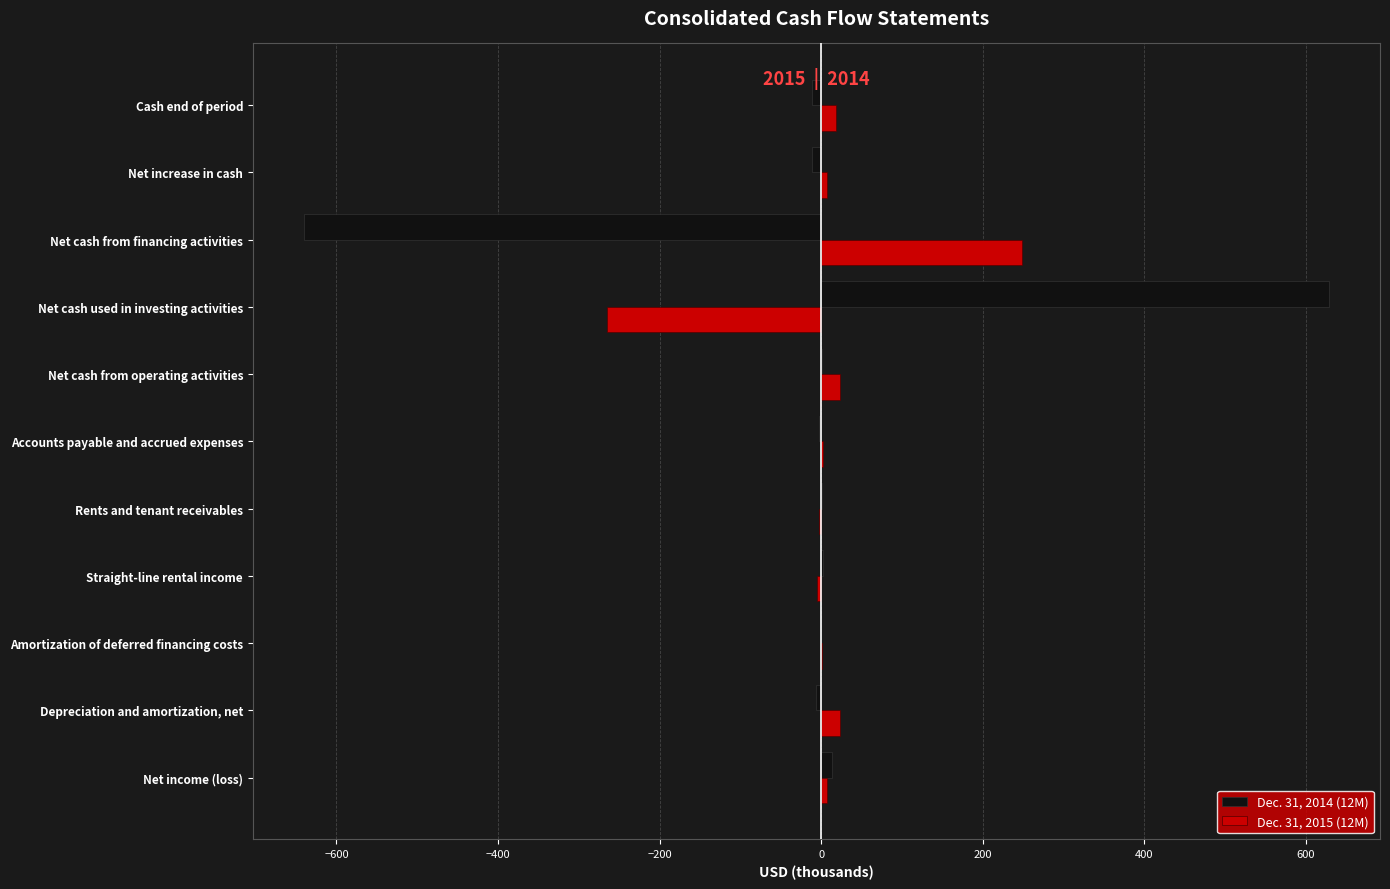

What is the total value across all series at Net cash from financing activities?

-391.6